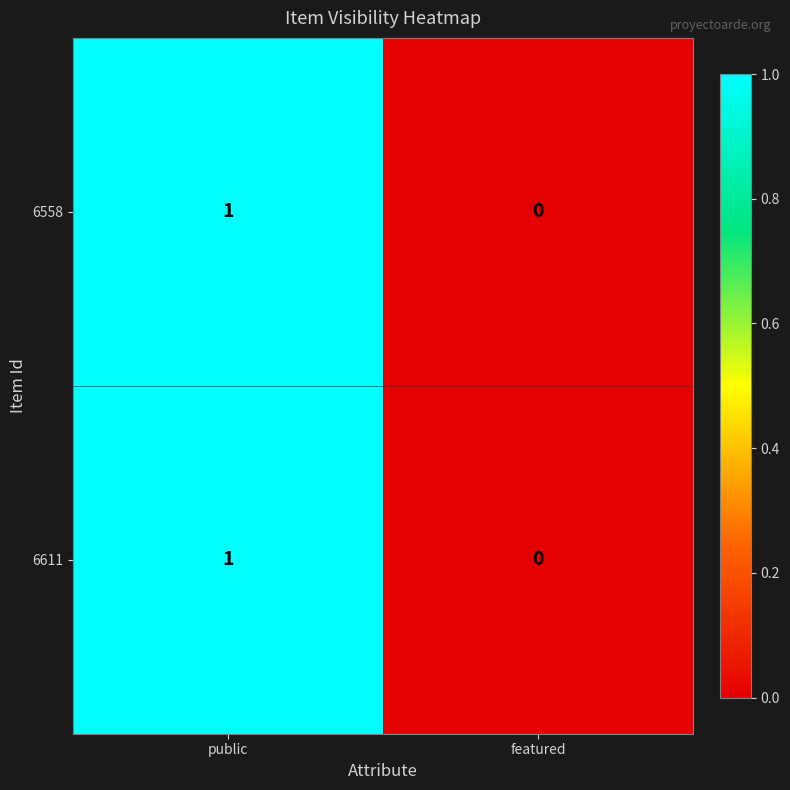

True or false: 6558 has a value of 0 at featured.

True